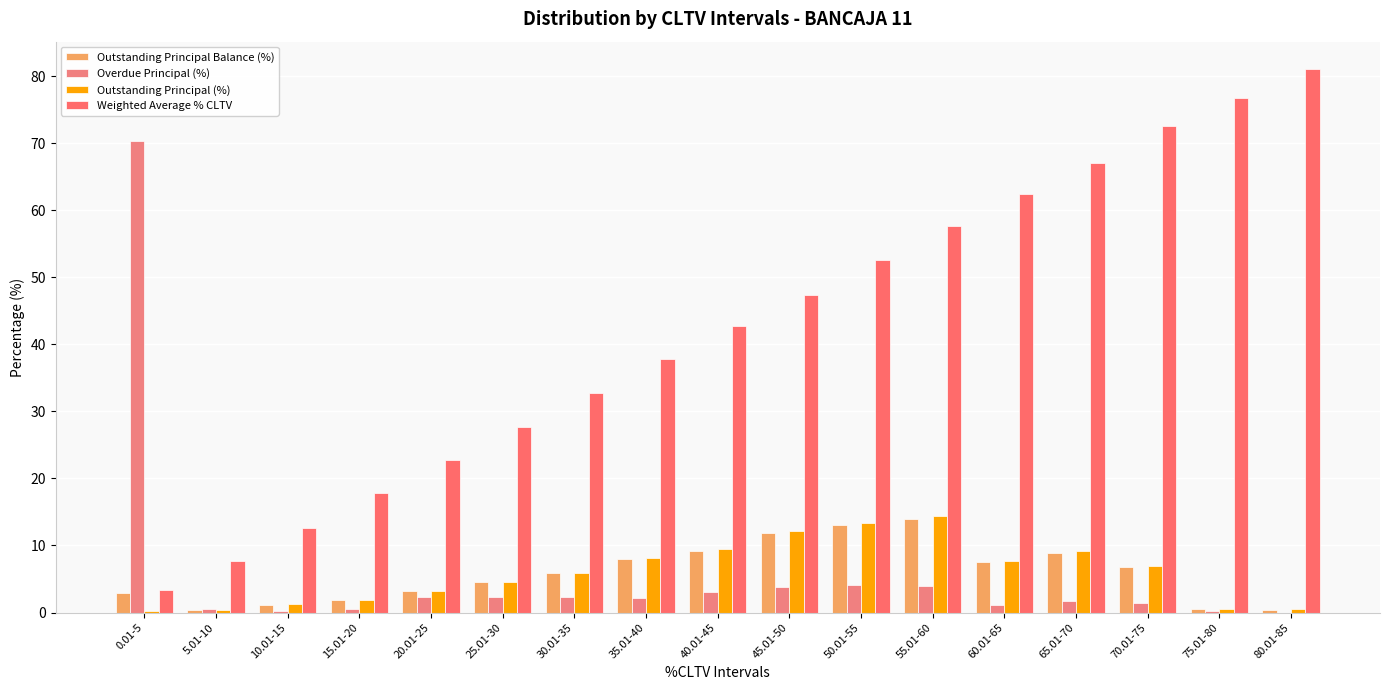

Which category has the lowest value across all series?

80.01-85